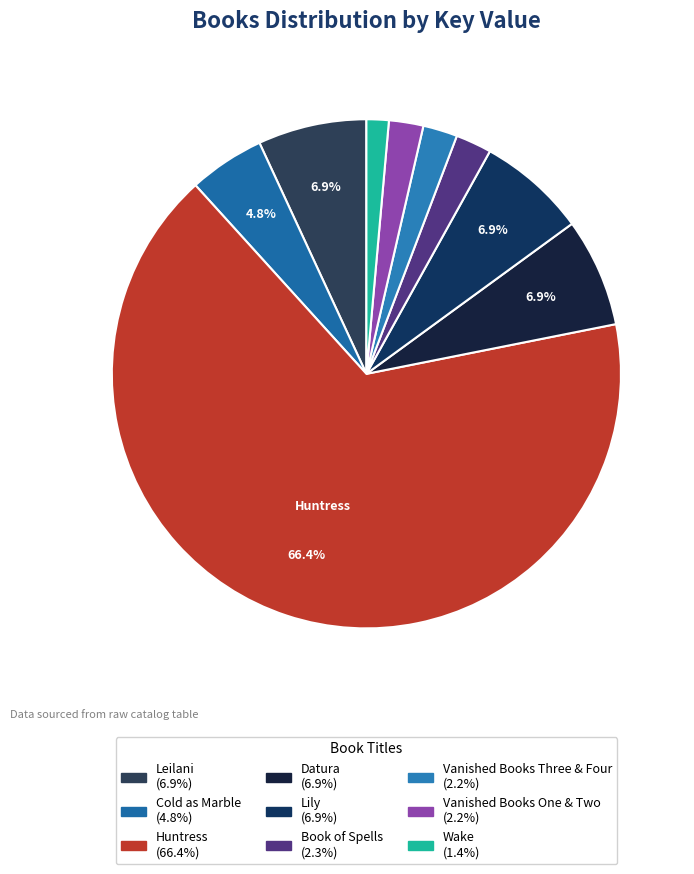

Rank the categories by value from lowest to highest.

Wake, Vanished Books One & Two, Vanished Books Three & Four, Book of Spells, Cold as Marble, Leilani, Datura, Lily, Huntress